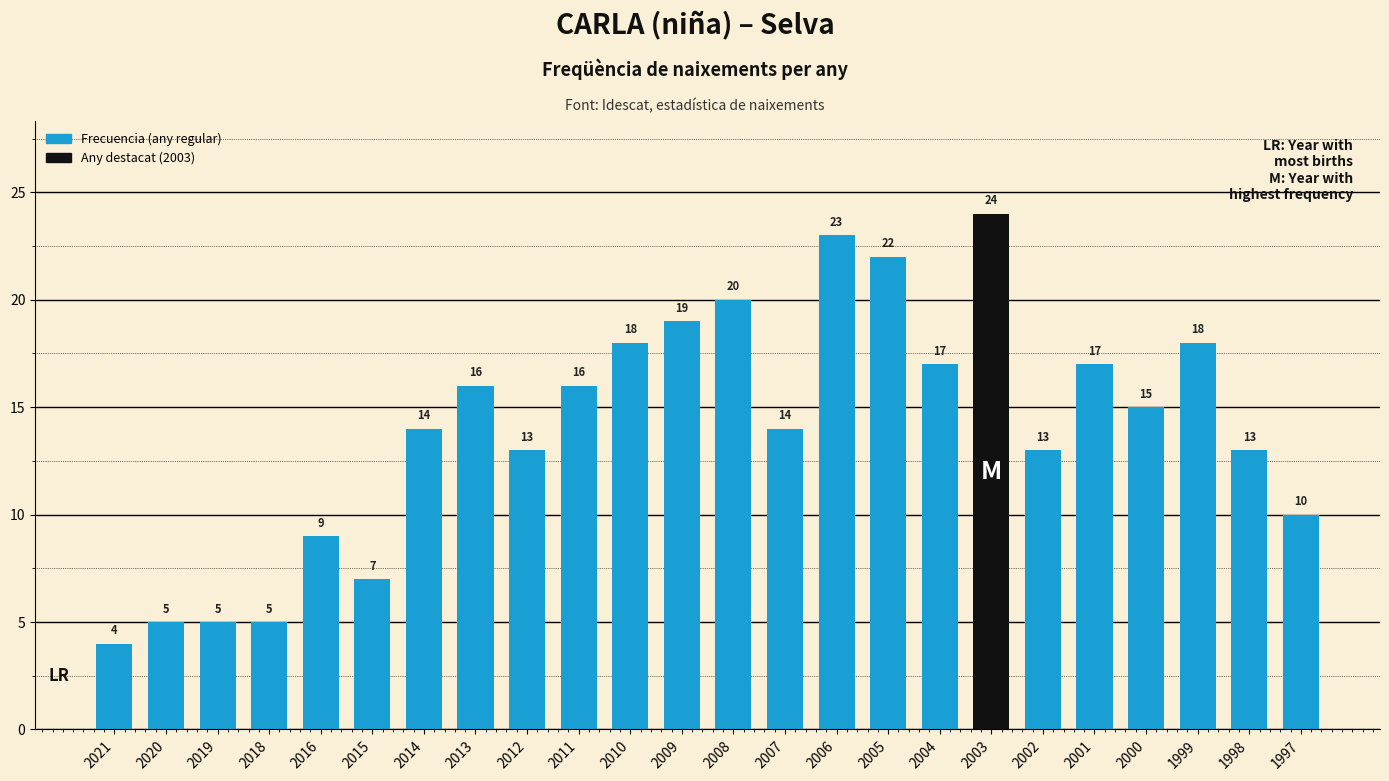

How many values are below 15?

12